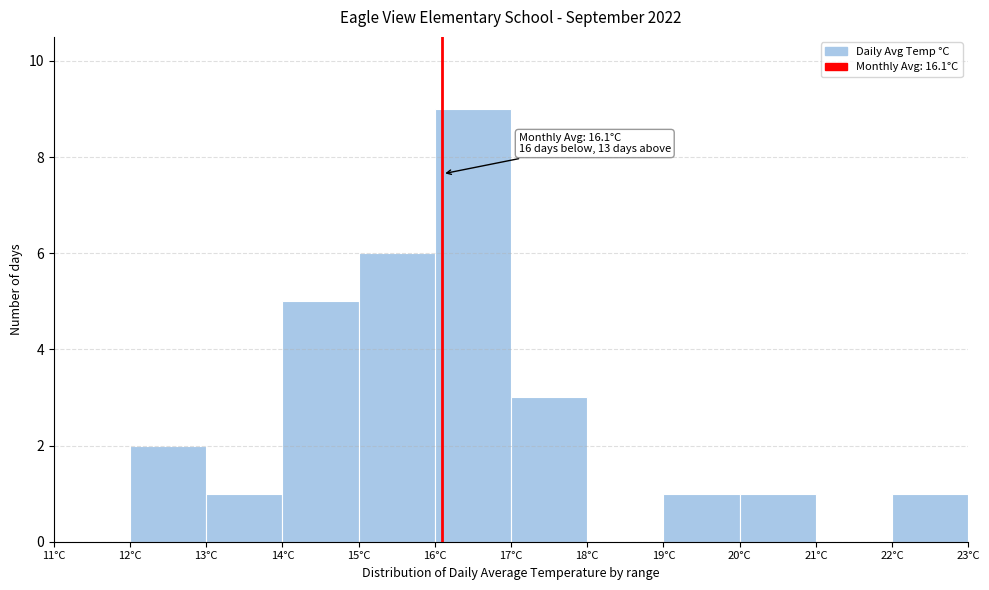

Which range on the x-axis has the tallest bar?

16 to 17